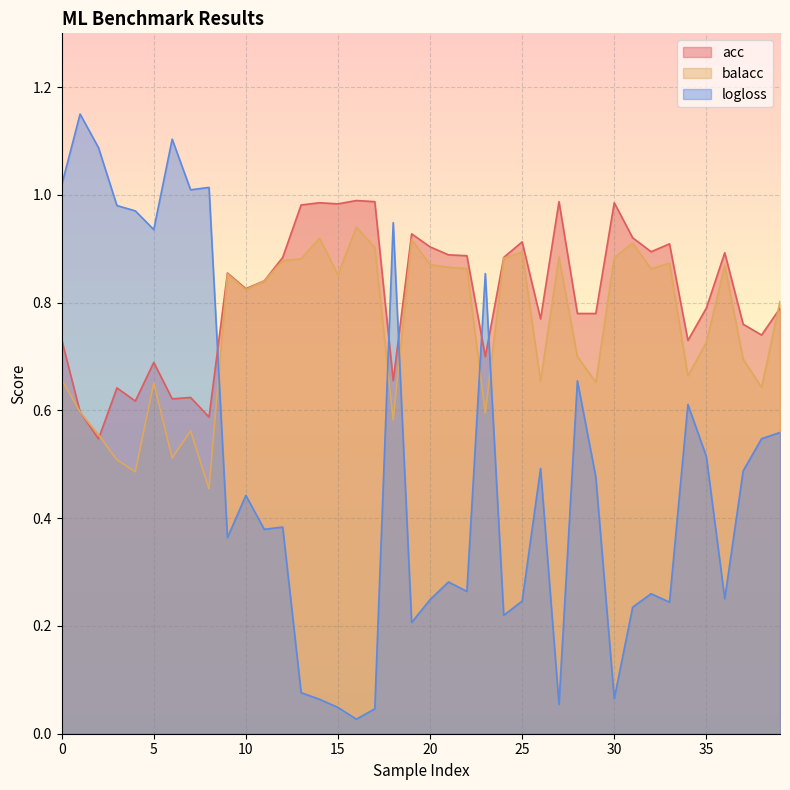

True or false: acc has more than 1 interior local peaks.

True